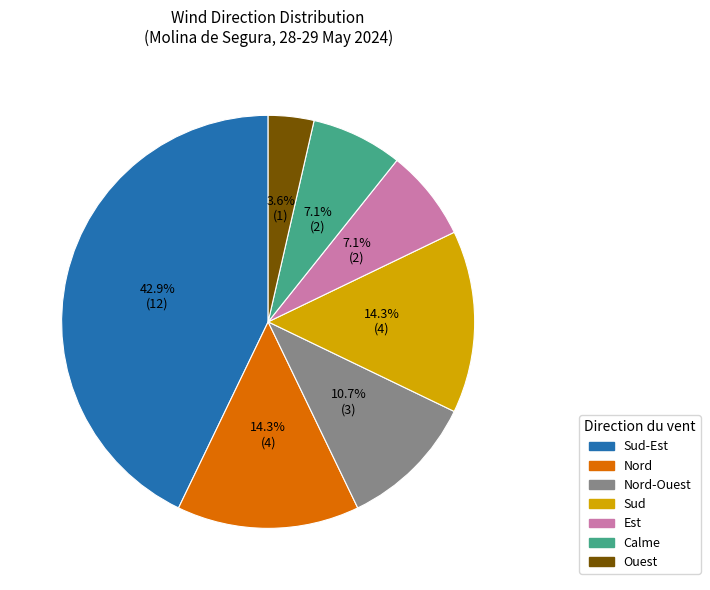

How many slices are in this pie chart?

7